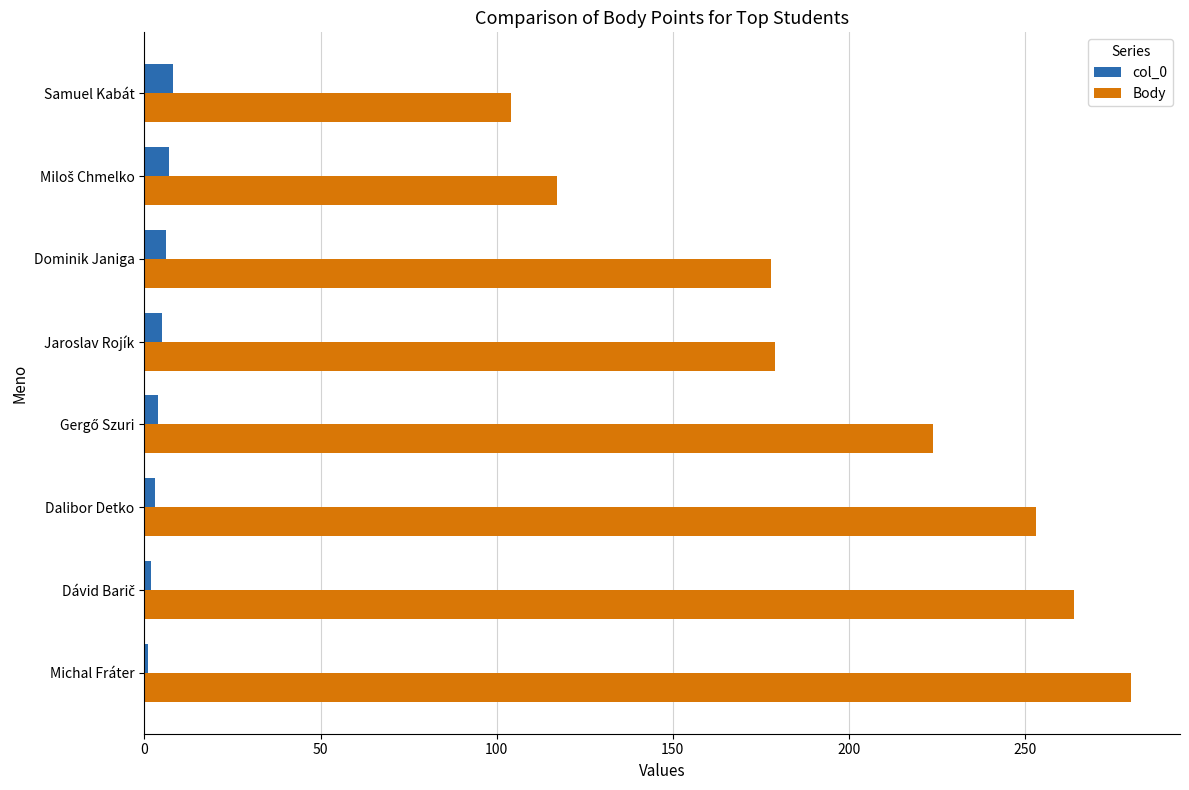

The value of col_0 at Dominik Janiga is 6. True or false?

True